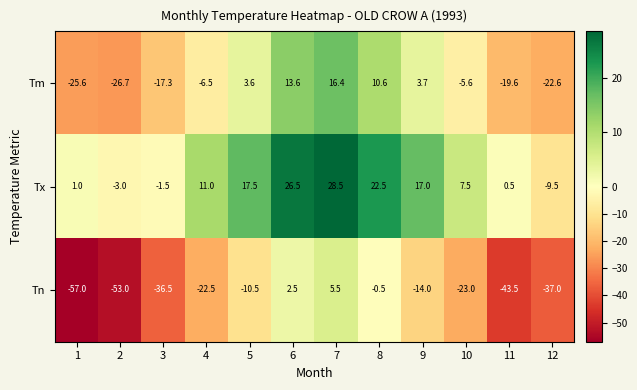

Where is Tm nearest to the value -5?

10